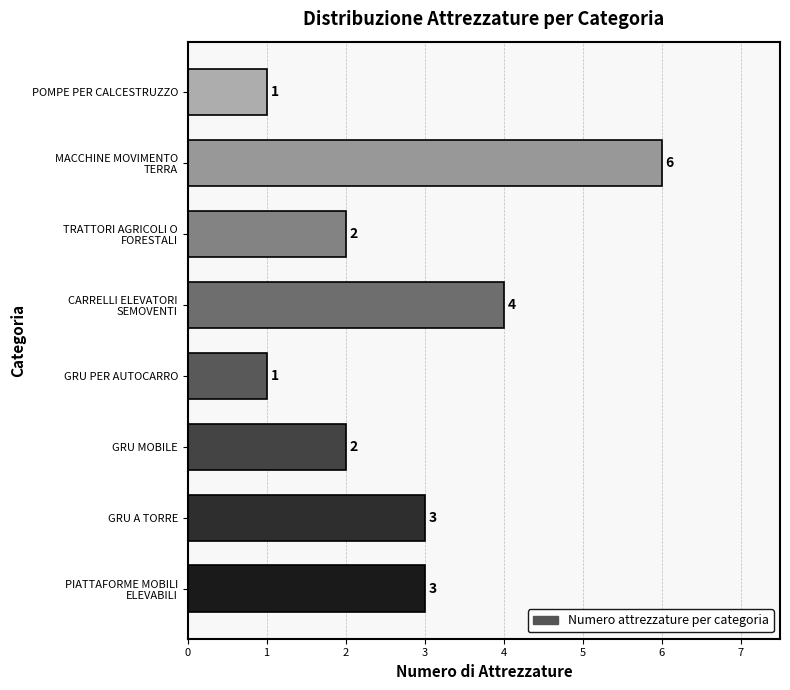

Reading bottom to top, extract all data points from this chart.

3	3	2	1	4	2	6	1